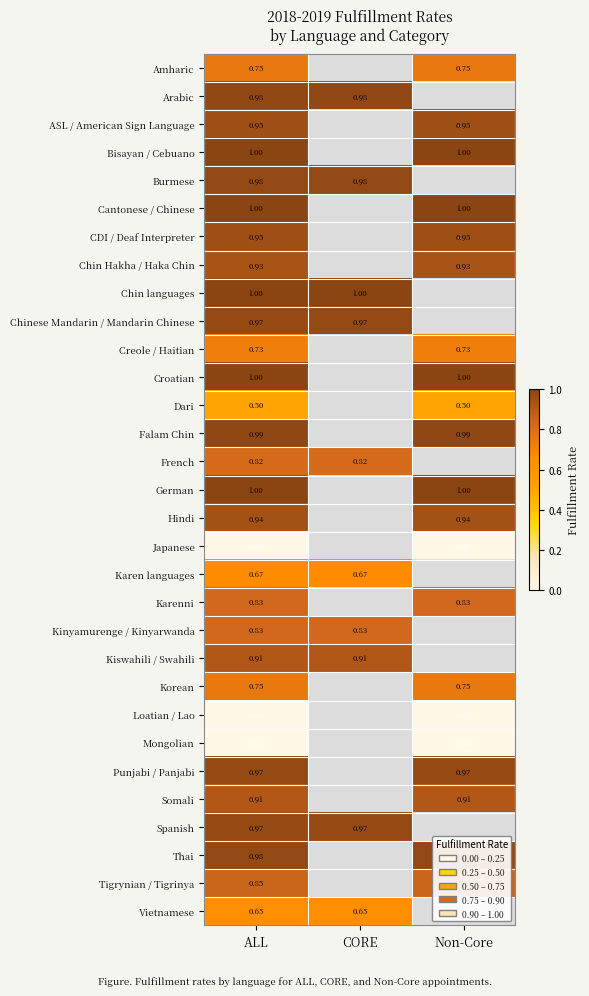

Is the value of Burmese at ALL greater than the value of Tigrynian / Tigrinya at Non-Core?

Yes